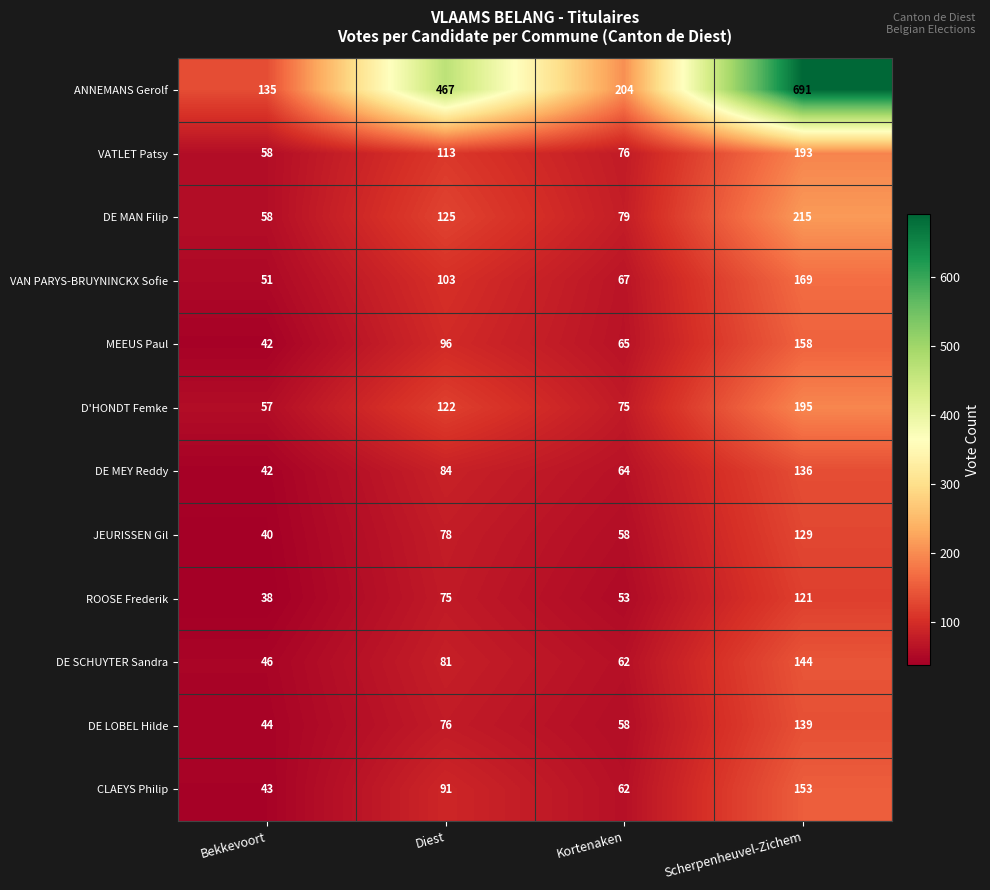

Read the DE LOBEL Hilde value at Bekkevoort, to the nearest 5.

45